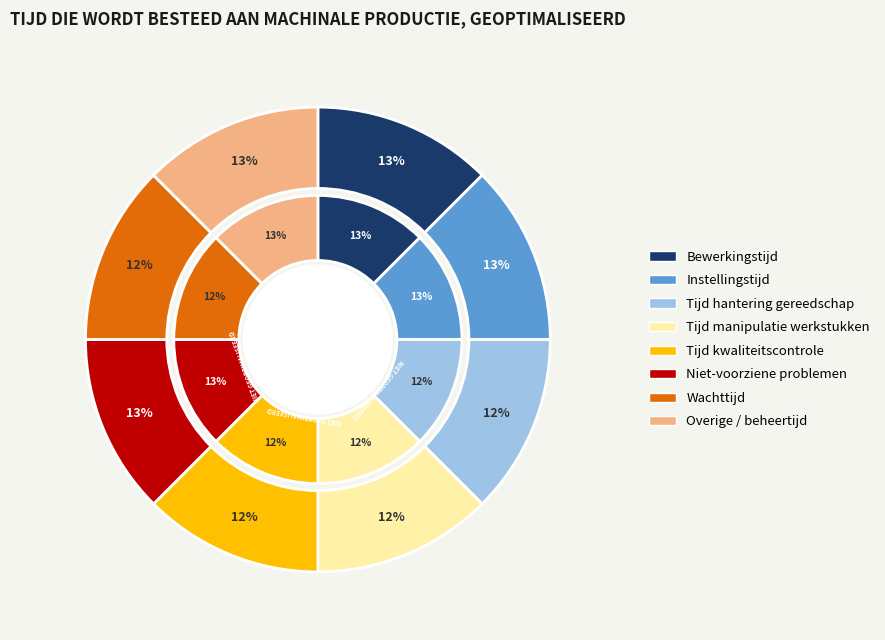

How many slices are in this pie chart?

8